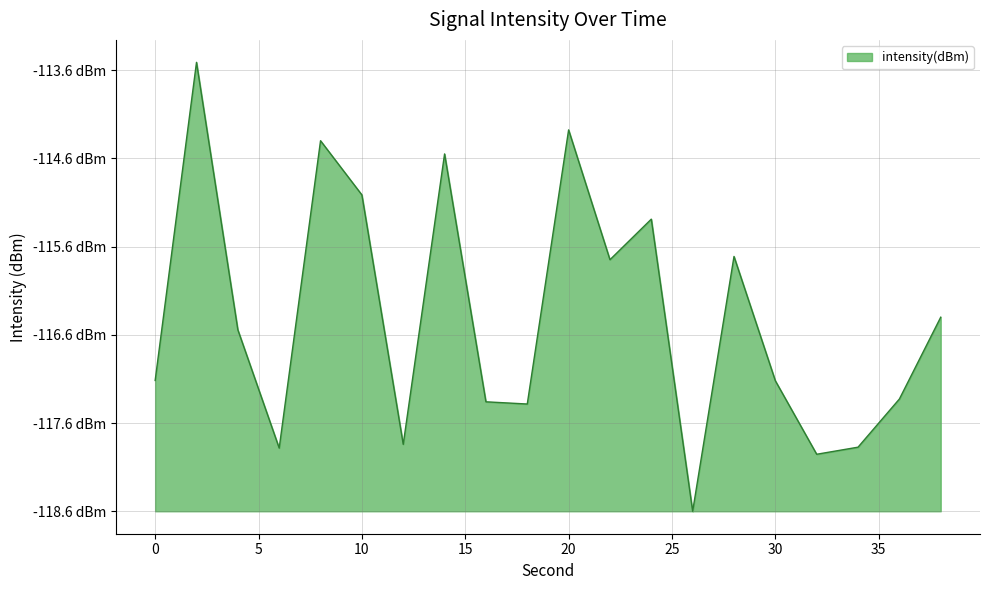

Reading left to right, transcribe all the data shown in this chart.

0=1.5	2=5.1	4=2.1	6=0.7	8=4.2	10=3.6	12=0.8	14=4.1	16=1.2	18=1.2	20=4.3	22=2.9	24=3.3	26=0.0	28=2.9	30=1.5	32=0.6	34=0.7	36=1.3	38=2.2